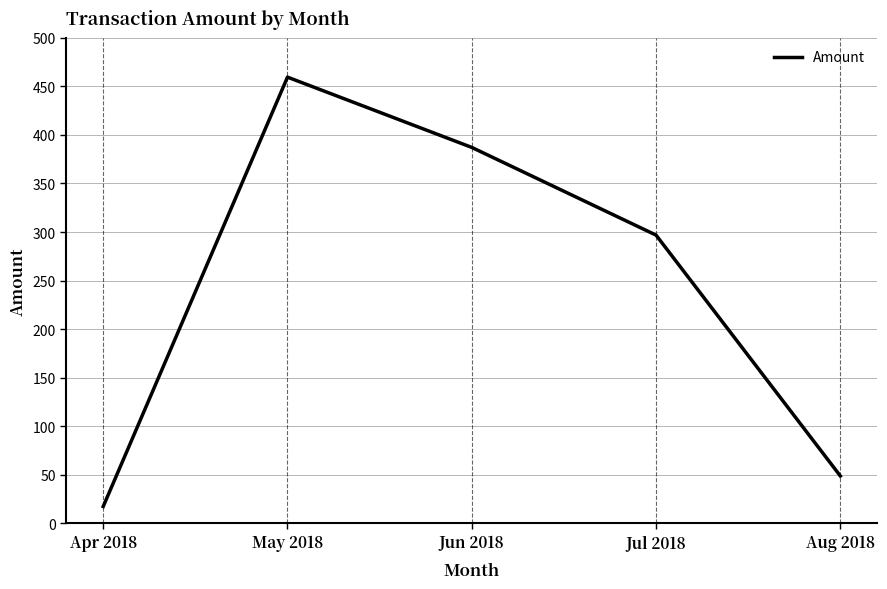

Rank the categories by value from highest to lowest.

May 2018, Jun 2018, Jul 2018, Aug 2018, Apr 2018